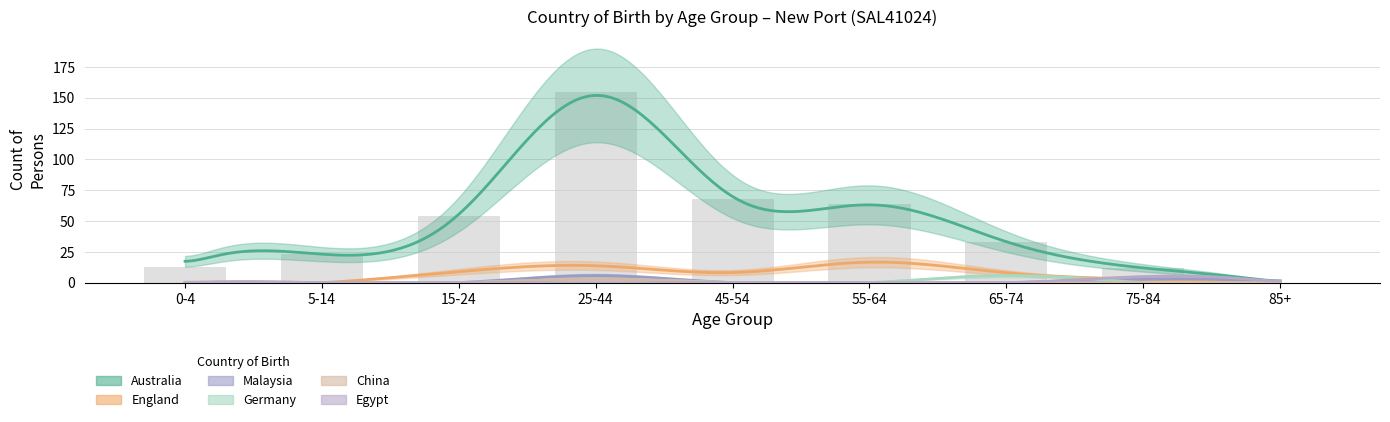

What is the label of the 6th bar from the right?

25-44